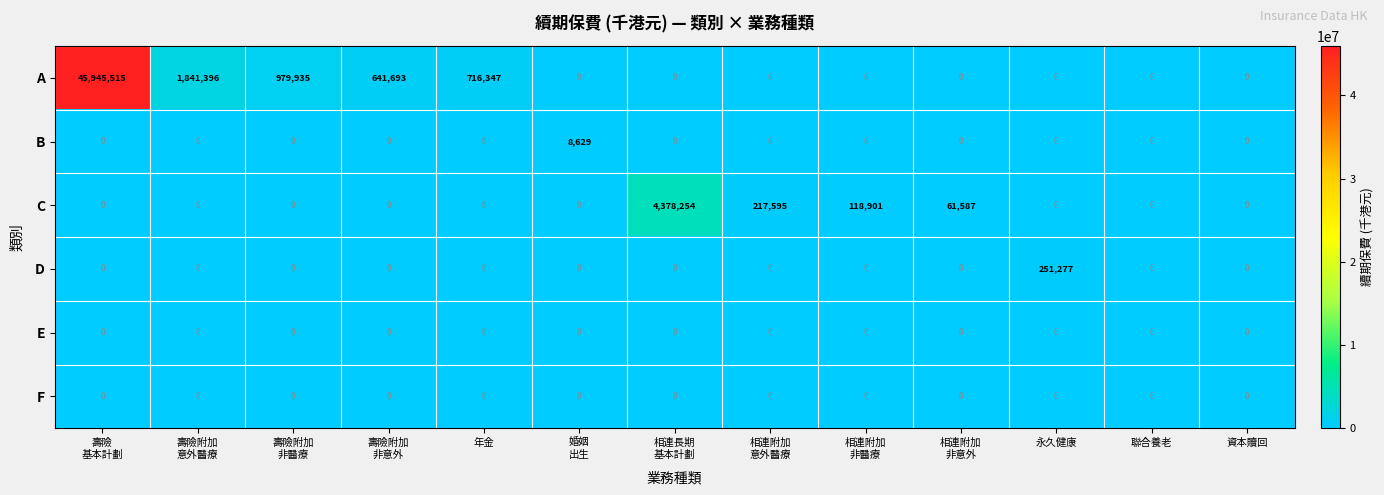

How many distinct data groups are displayed?

6